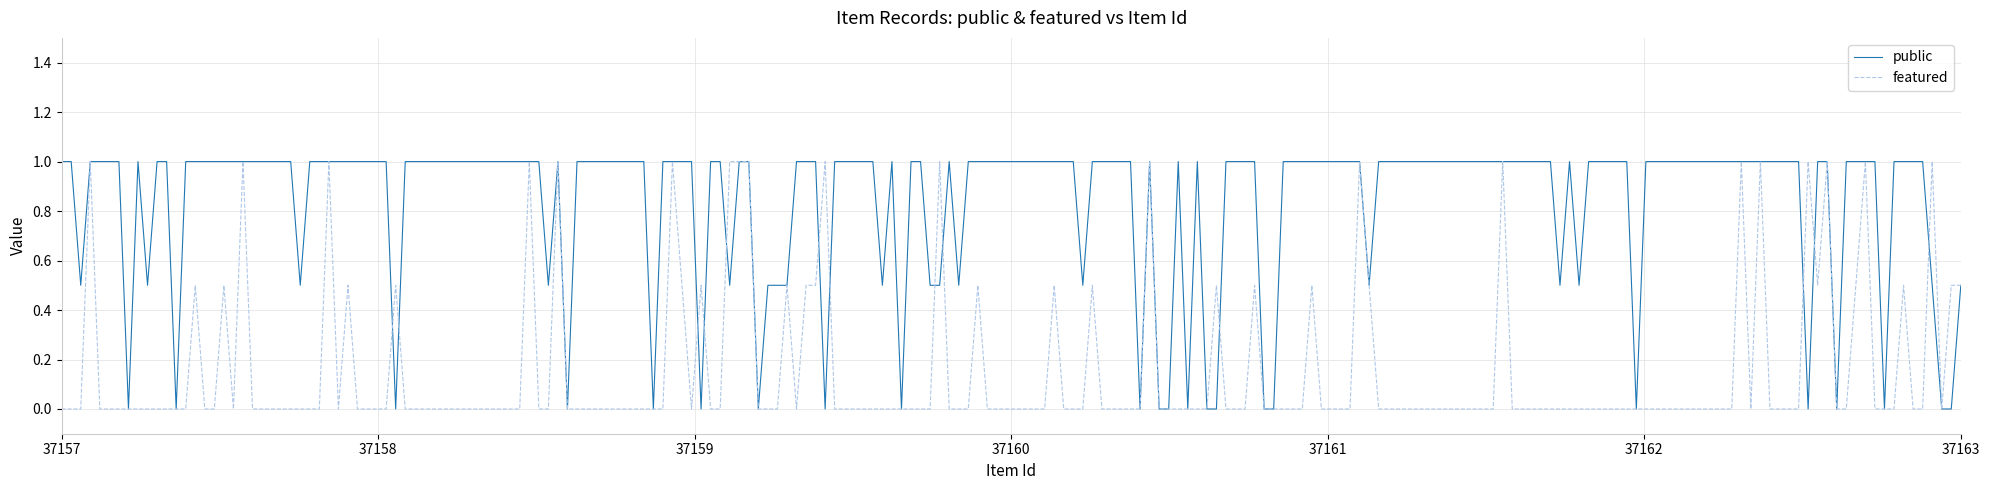

What is the minimum value for public?

0.0